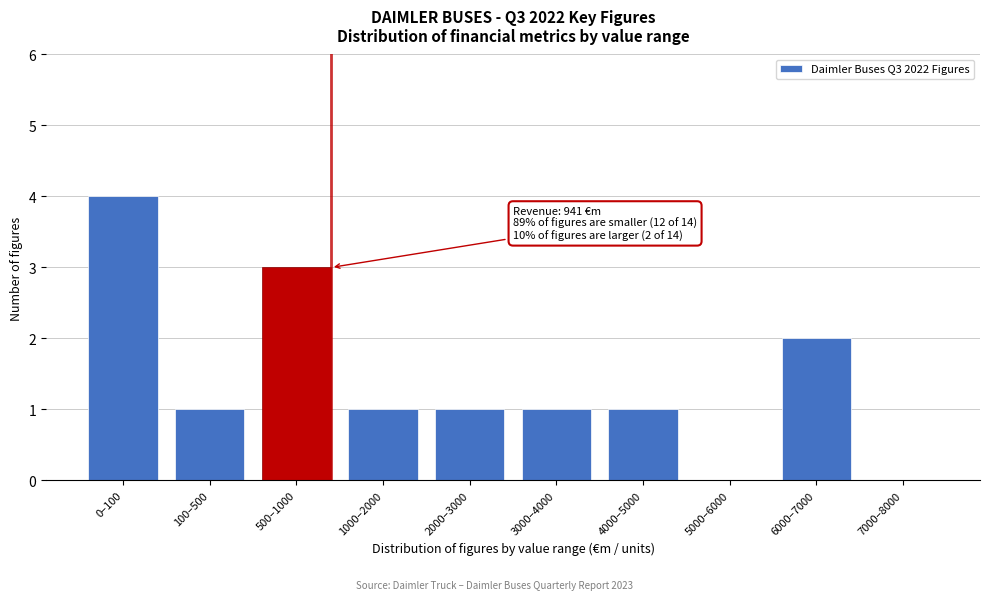

Reading right to left, what are all the values shown in this chart?

7000–8000=0	6000–7000=2	5000–6000=0	4000–5000=1	3000–4000=1	2000–3000=1	1000–2000=1	500–1000=3	100–500=1	0–100=4